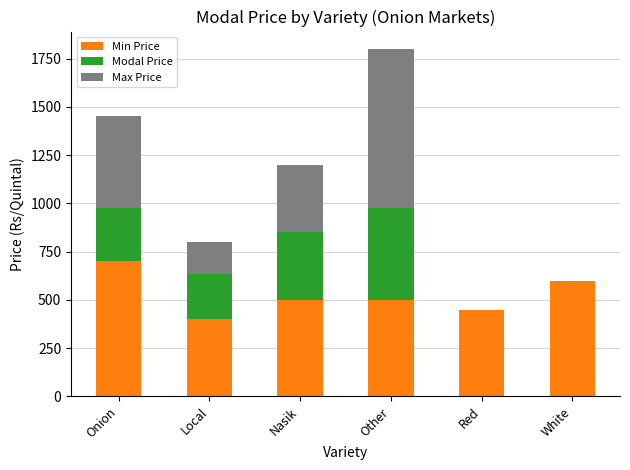

Count the number of data series in this chart.

3